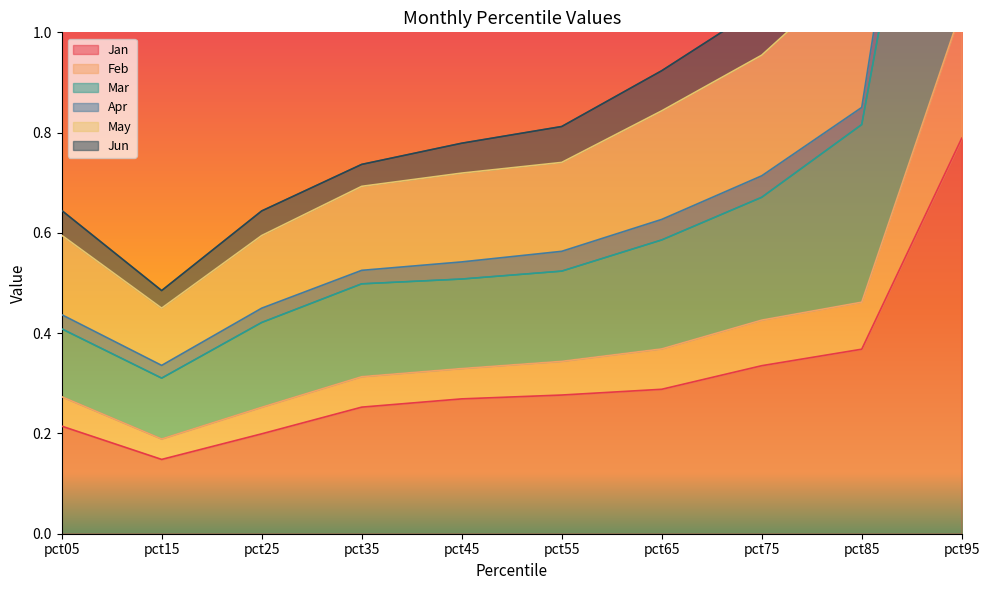

At which category is the sum across all series the highest?

pct95